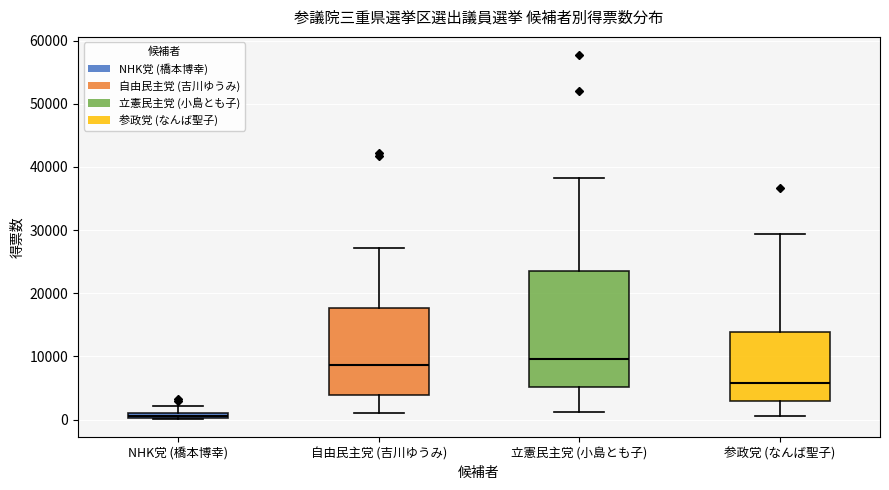

Where is the upper edge of the box for 参政党 (なんば聖子) on the y-axis? The values are not printed on the chart, so give them approximately, as read against the axis.

14000